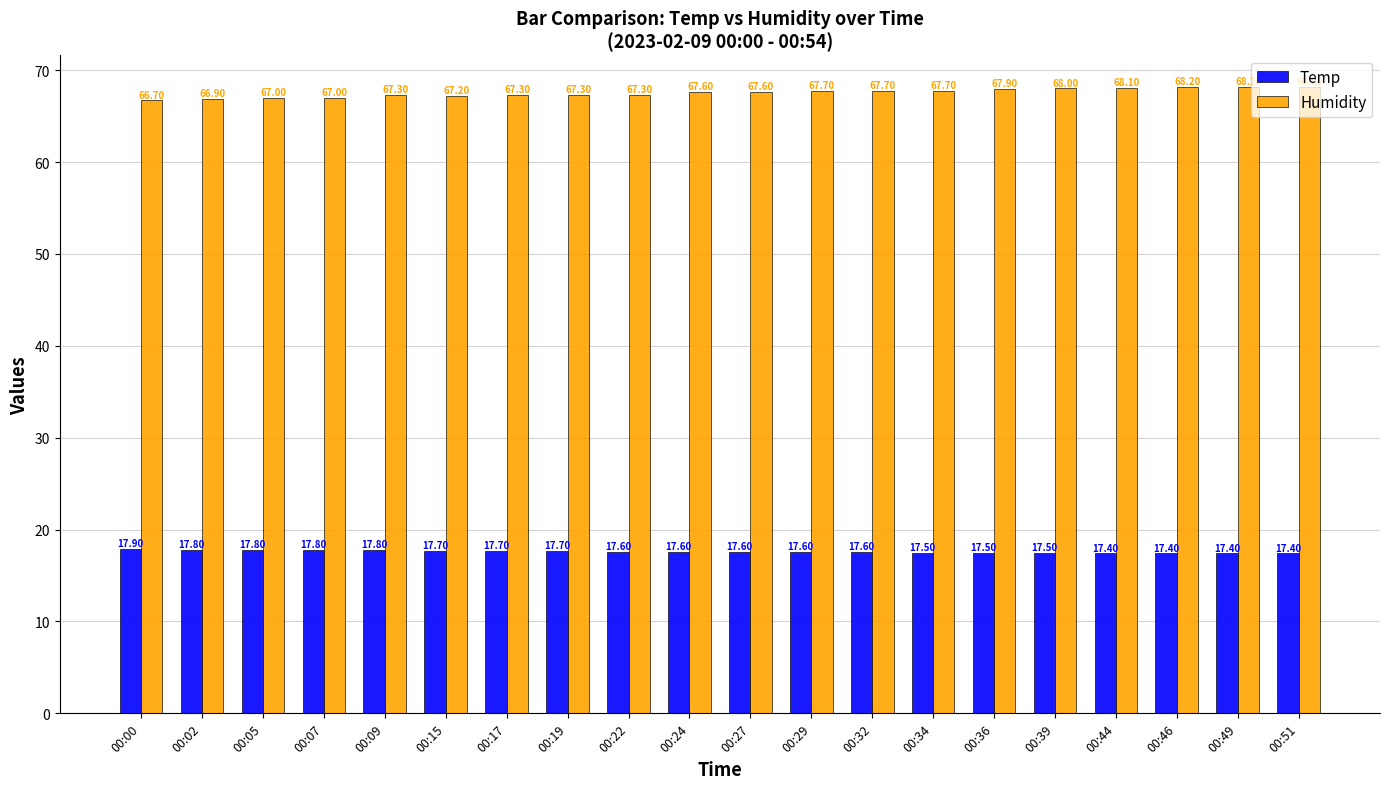

How many distinct data groups are displayed?

2